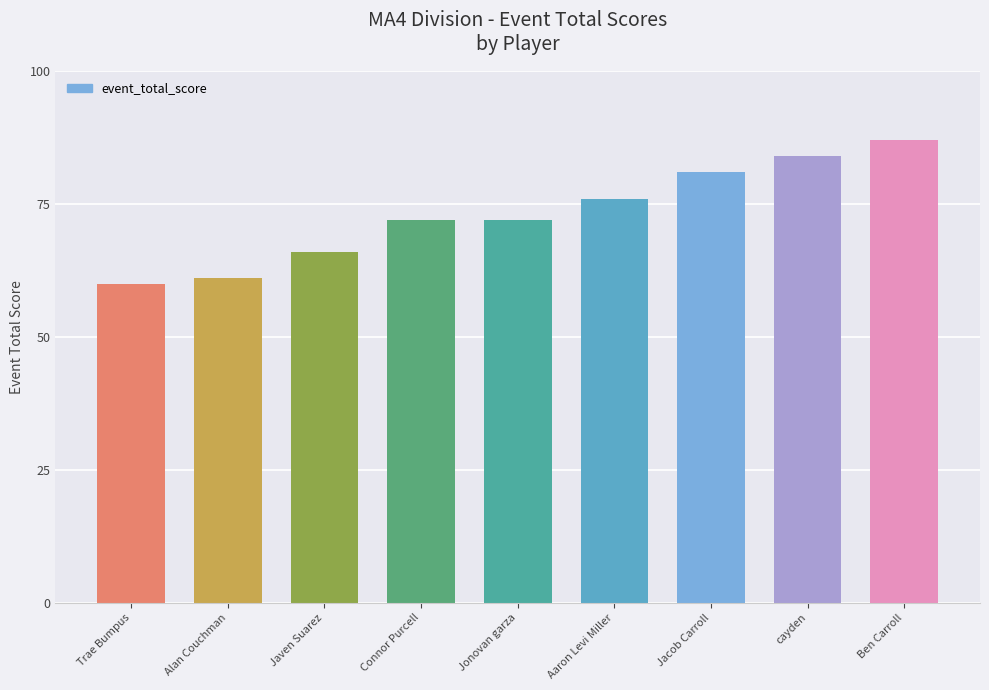

What is the label of the 2nd bar from the left?

Alan Couchman